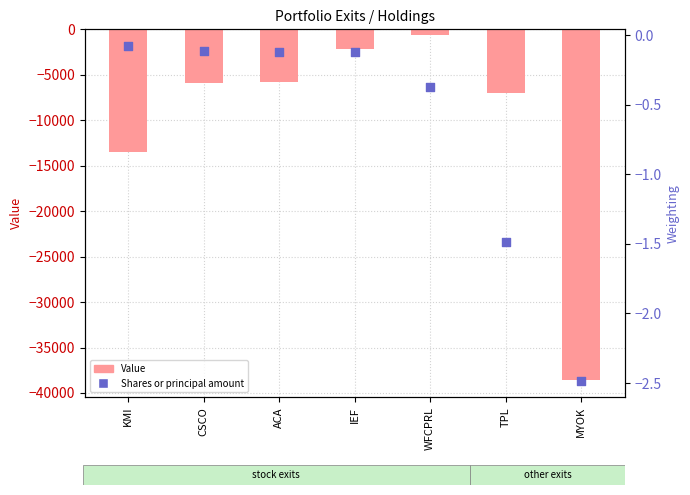

Which series reaches the minimum Y coordinate?

Value